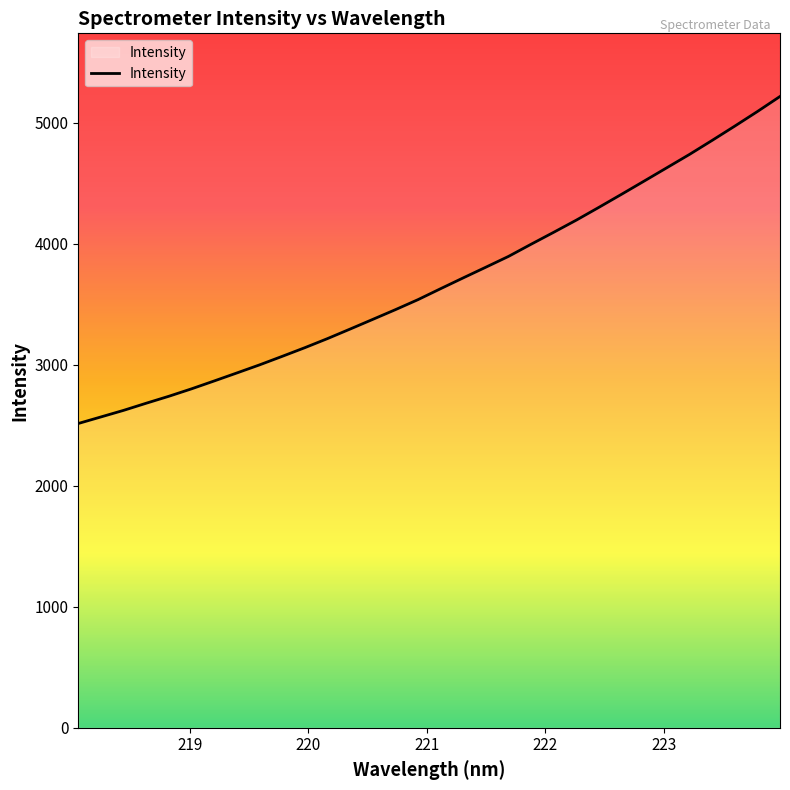

What is the greatest value displayed?

5216.8